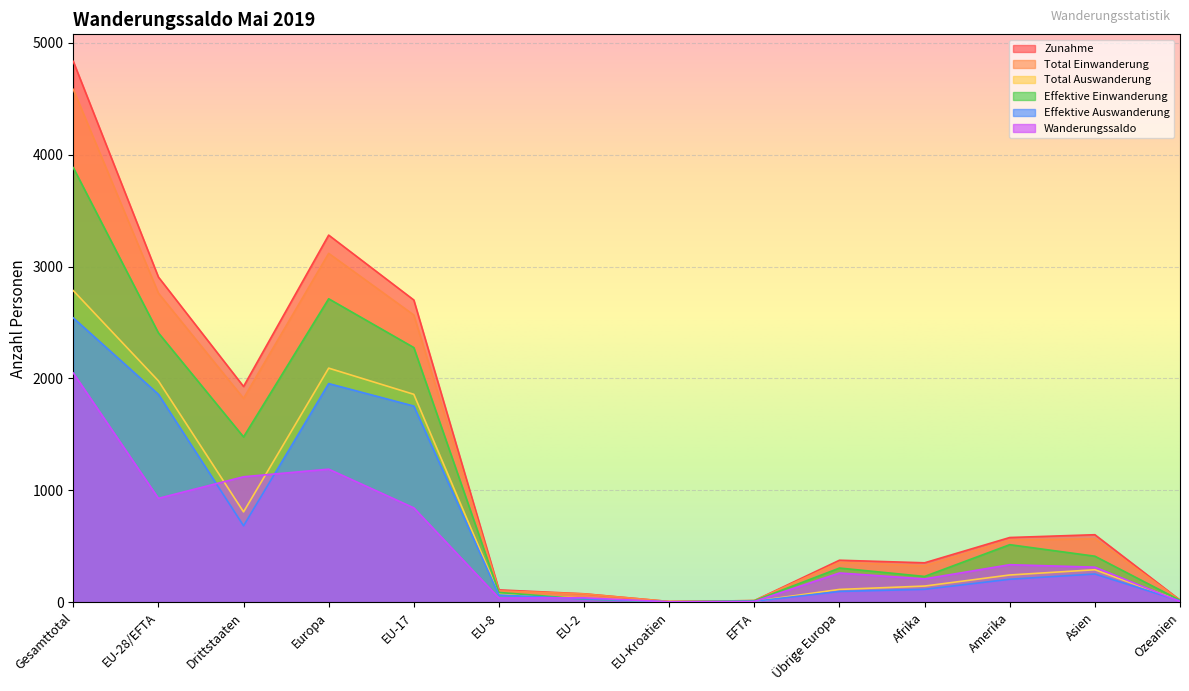

What is the label of the 7th point from the left?

EU-2